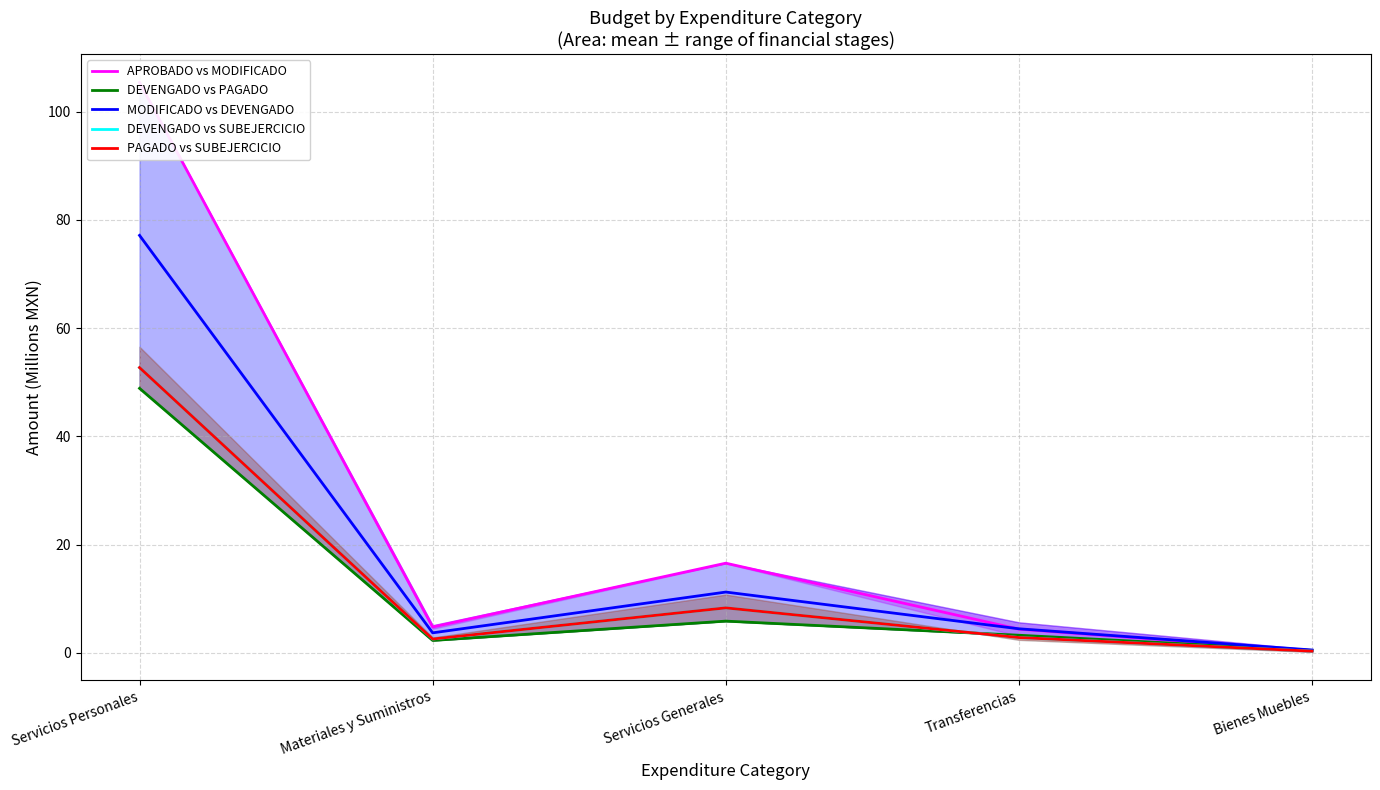

The DEVENGADO vs SUBEJERCICIO series shows 0.8 at Materiales y Suministros. True or false?

False